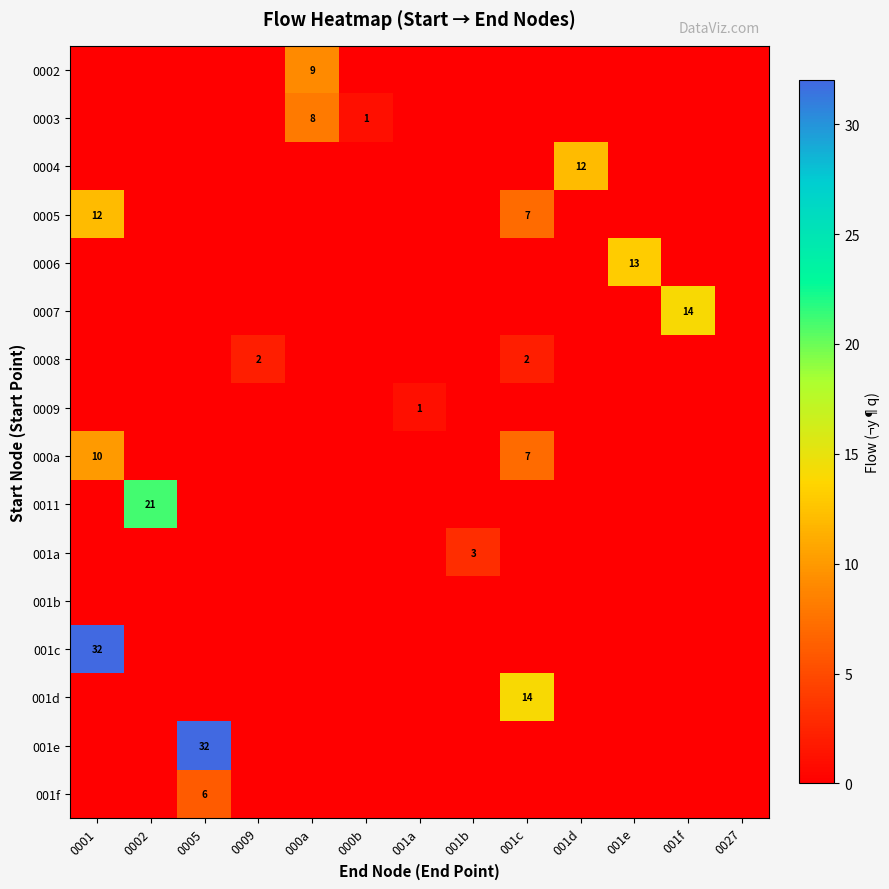

What is the total value across all series at 000a?

17